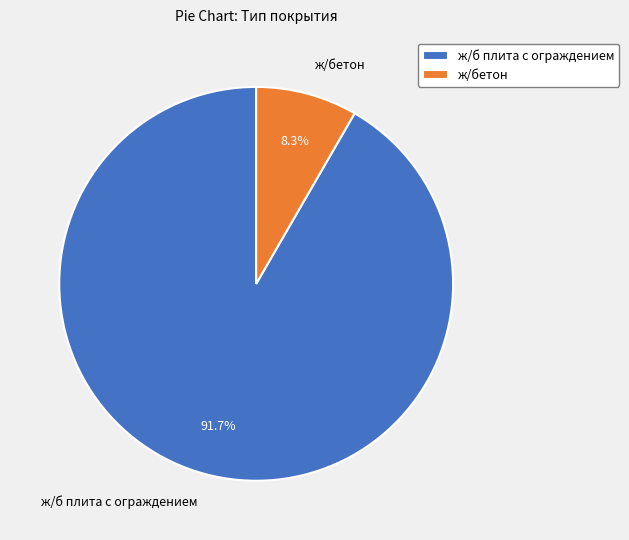

To the nearest percent, what is the difference between the ж/б плита с ограждением and ж/бетон slice percentages?

83%